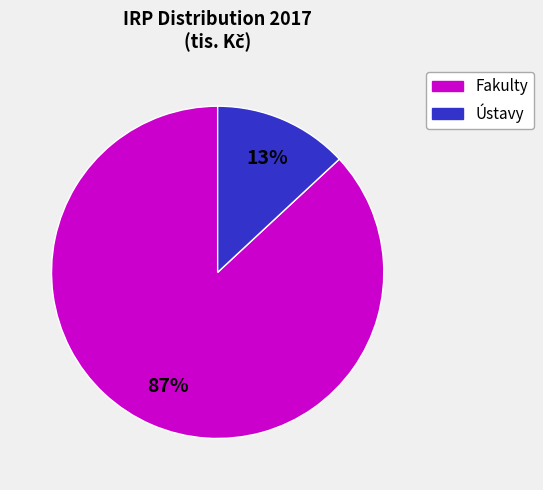

Does any single category account for the majority?

Yes